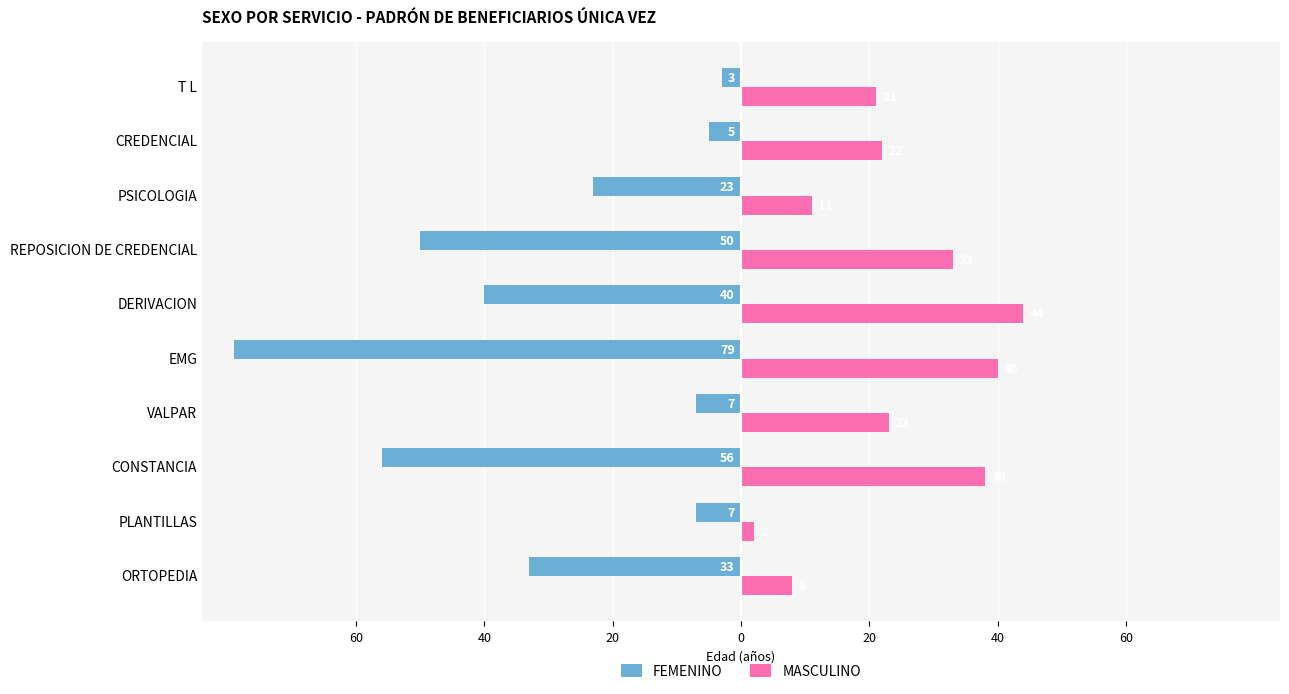

Reading left to right, what are all the values shown in this chart?

FEMENINO: -33	-7	-56	-7	-79	-40	-50	-23	-5	-3
MASCULINO: 8	2	38	23	40	44	33	11	22	21